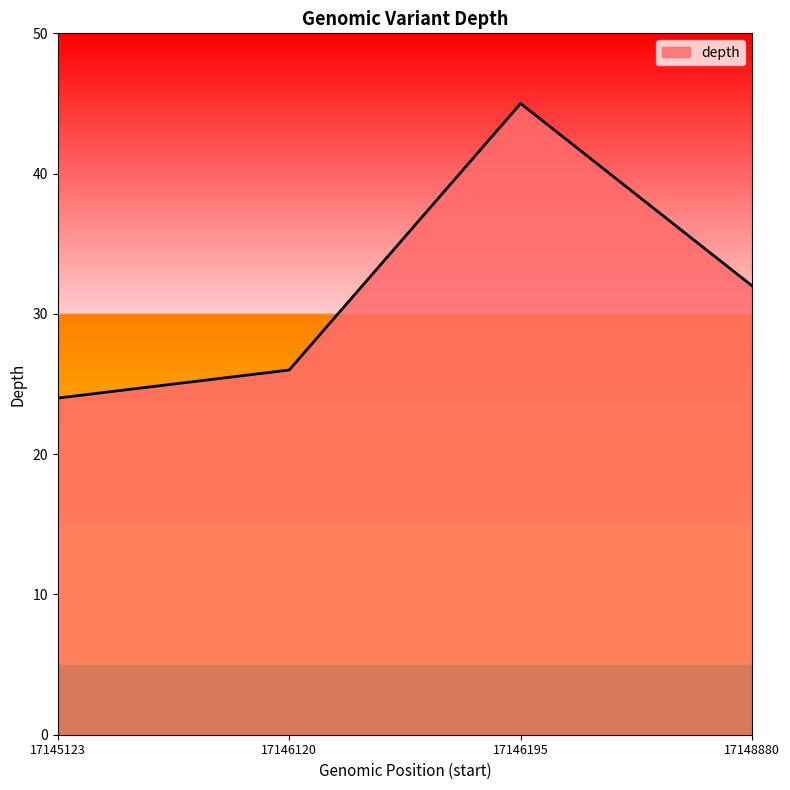

The chart shows a value of 6 at 17146120. True or false?

False